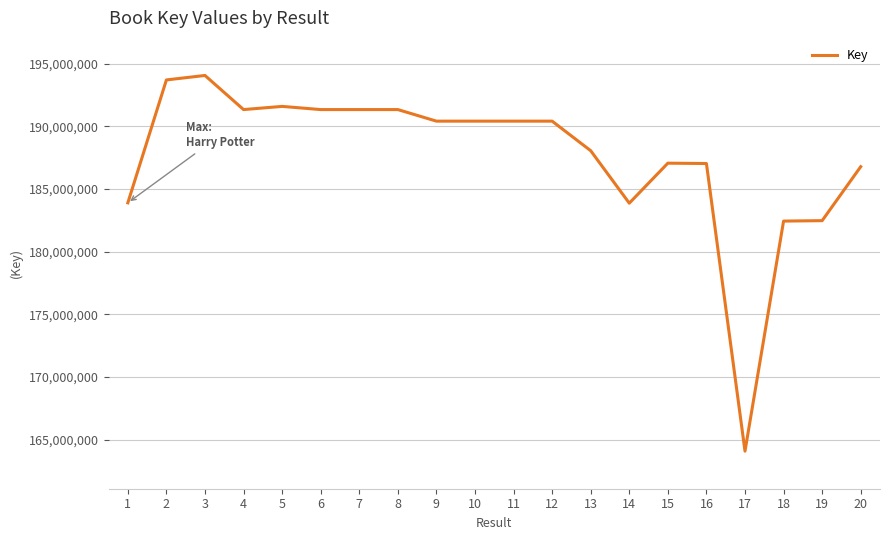

True or false: the data shows 125063889 at 8.

False